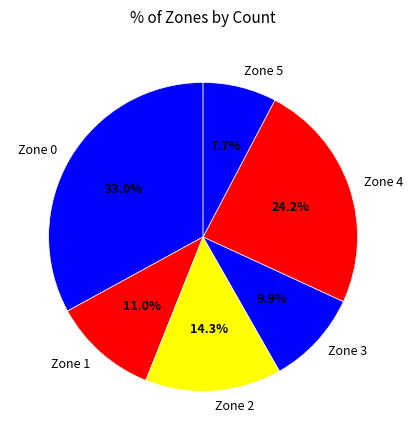

Combined, what portion of the pie is Zone 4 and Zone 3?

34.1%